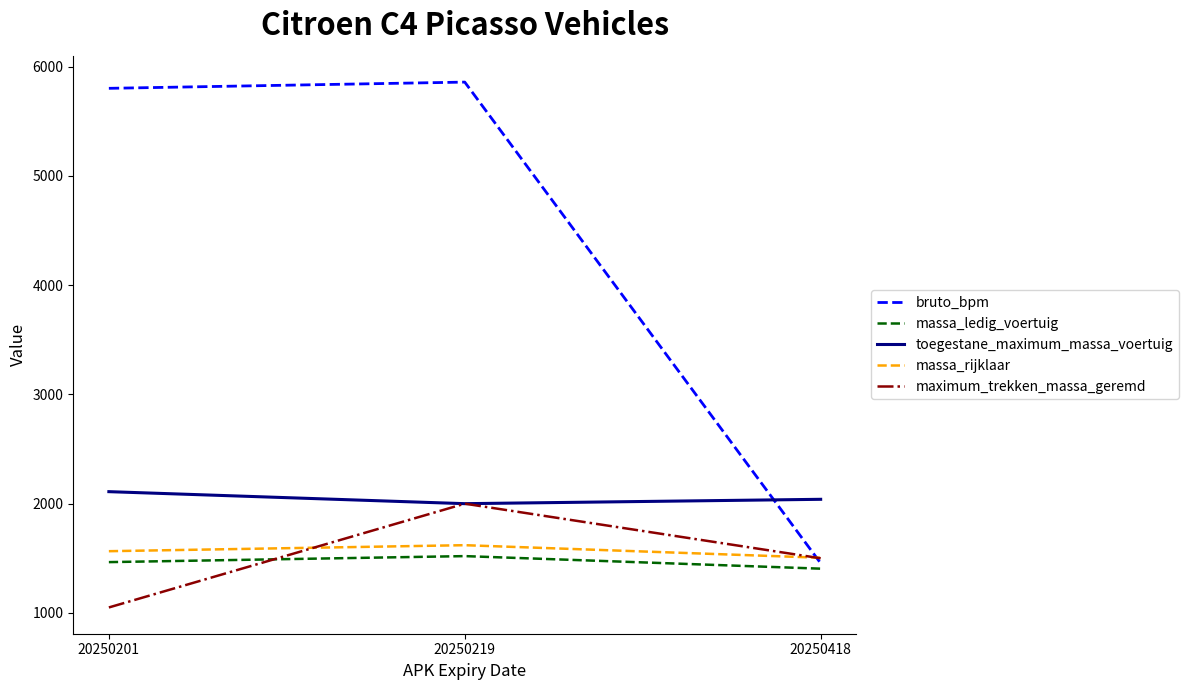

Reading left to right, what are all the values shown in this chart?

bruto_bpm: 5802	5859	1455
massa_ledig_voertuig: 1465	1520	1405
toegestane_maximum_massa_voertuig: 2110	2000	2040
massa_rijklaar: 1565	1620	1505
maximum_trekken_massa_geremd: 1050	2000	1500